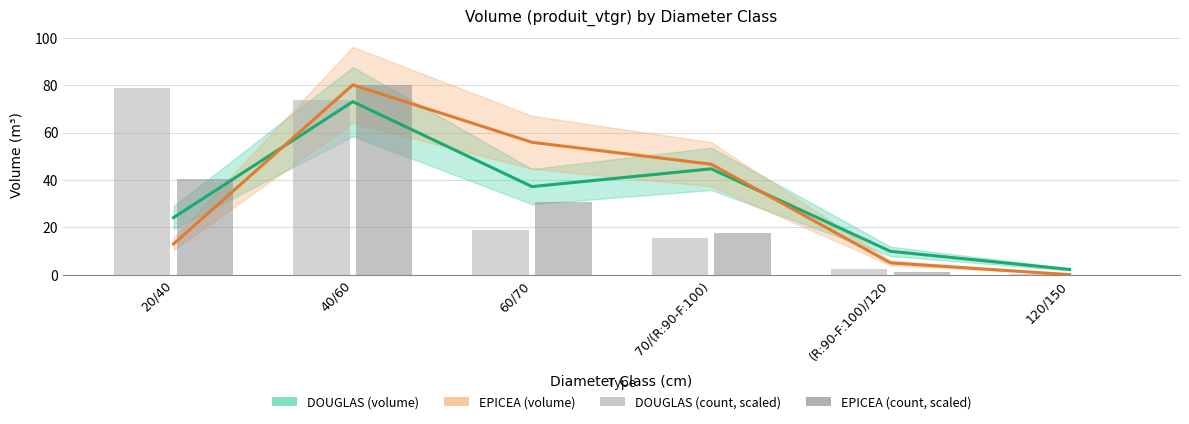

How many data points in DOUGLAS are above 37?

3